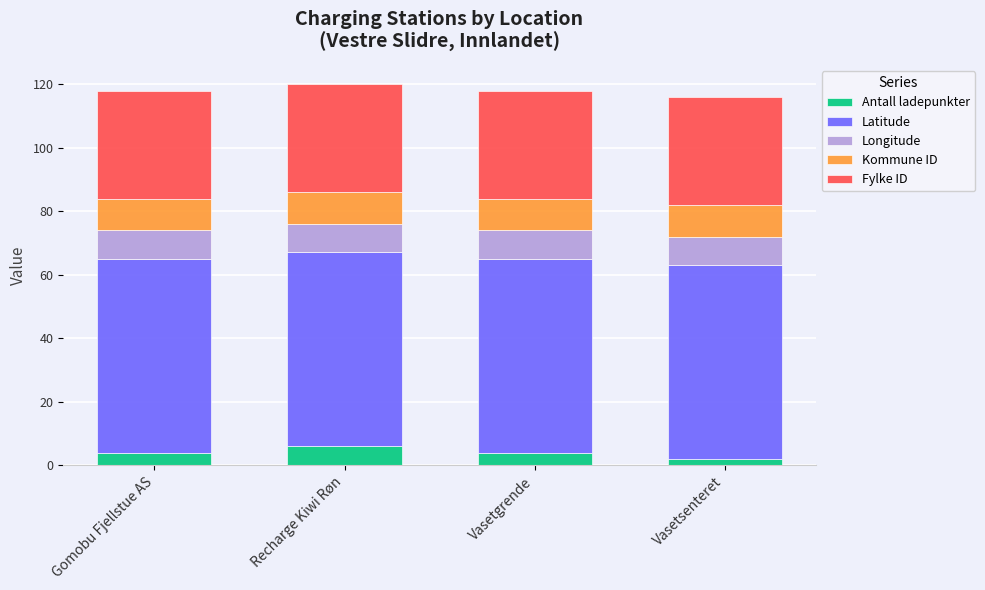

What is the highest value of the Antall ladepunkter series?

6.0